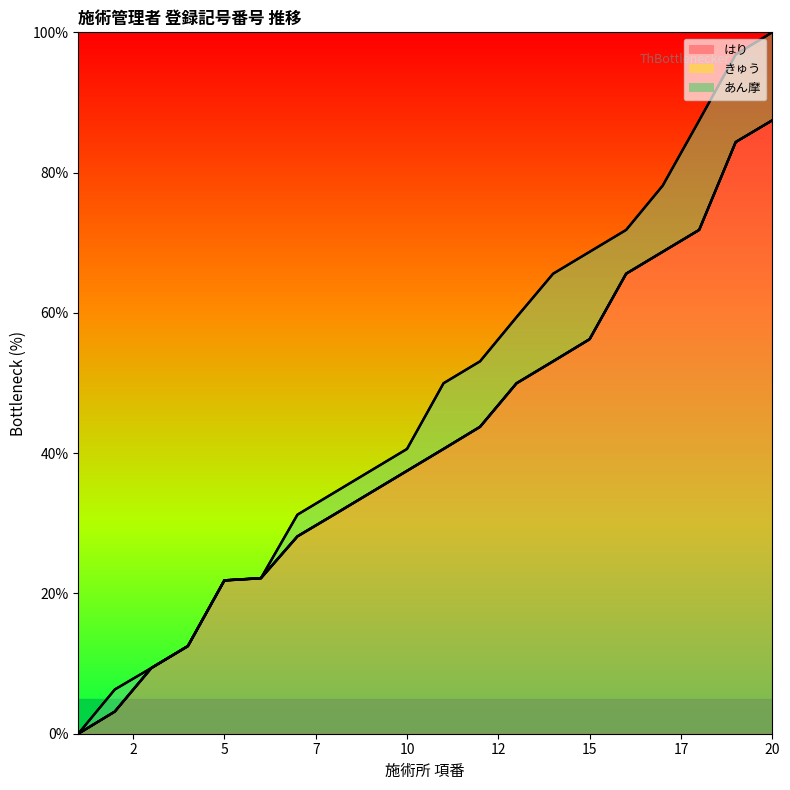

What is the maximum value for はり?

87.4